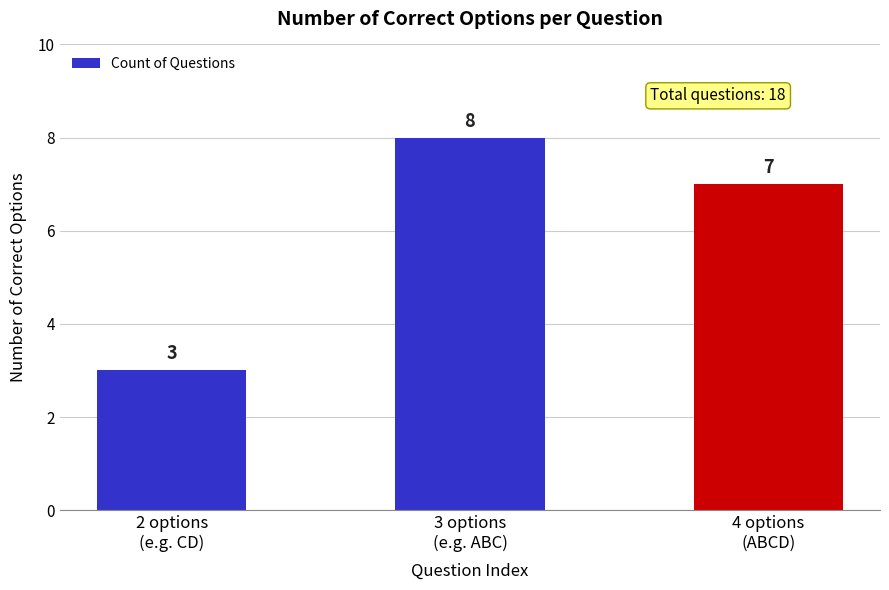

Reading left to right, extract all data points from this chart.

3	8	7